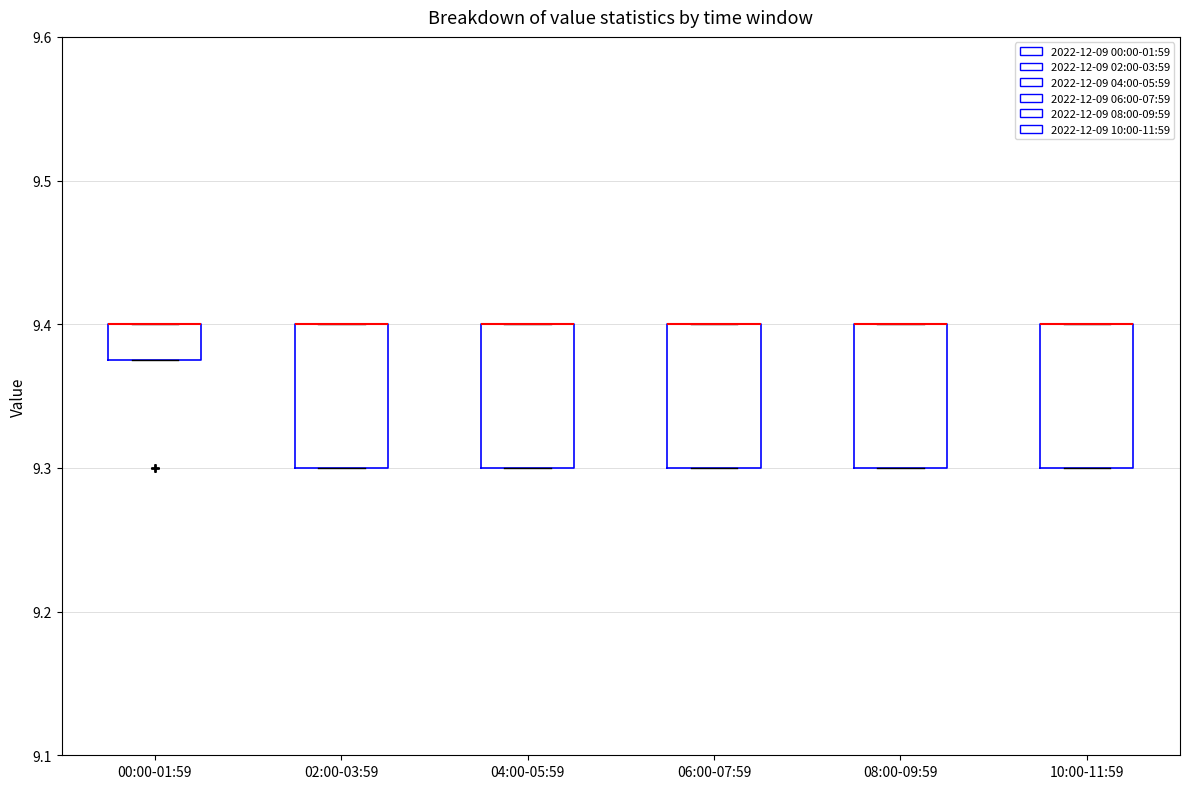

Reading left to right, transcribe this box plot: for each box, give where its median line is, the range the box spans, and where its two whiskers end, as read against the y-axis. The values are not printed on the chart, so give them approximately, as read against the axis.

00:00-01:59: median 9.40 (drawn on the box's upper edge), box 9.38 to 9.40, whiskers 9.38 to 9.40
02:00-03:59: median 9.40 (drawn on the box's upper edge), box 9.30 to 9.40, whiskers 9.30 to 9.40
04:00-05:59: median 9.40 (drawn on the box's upper edge), box 9.30 to 9.40, whiskers 9.30 to 9.40
06:00-07:59: median 9.40 (drawn on the box's upper edge), box 9.30 to 9.40, whiskers 9.30 to 9.40
08:00-09:59: median 9.40 (drawn on the box's upper edge), box 9.30 to 9.40, whiskers 9.30 to 9.40
10:00-11:59: median 9.40 (drawn on the box's upper edge), box 9.30 to 9.40, whiskers 9.30 to 9.40